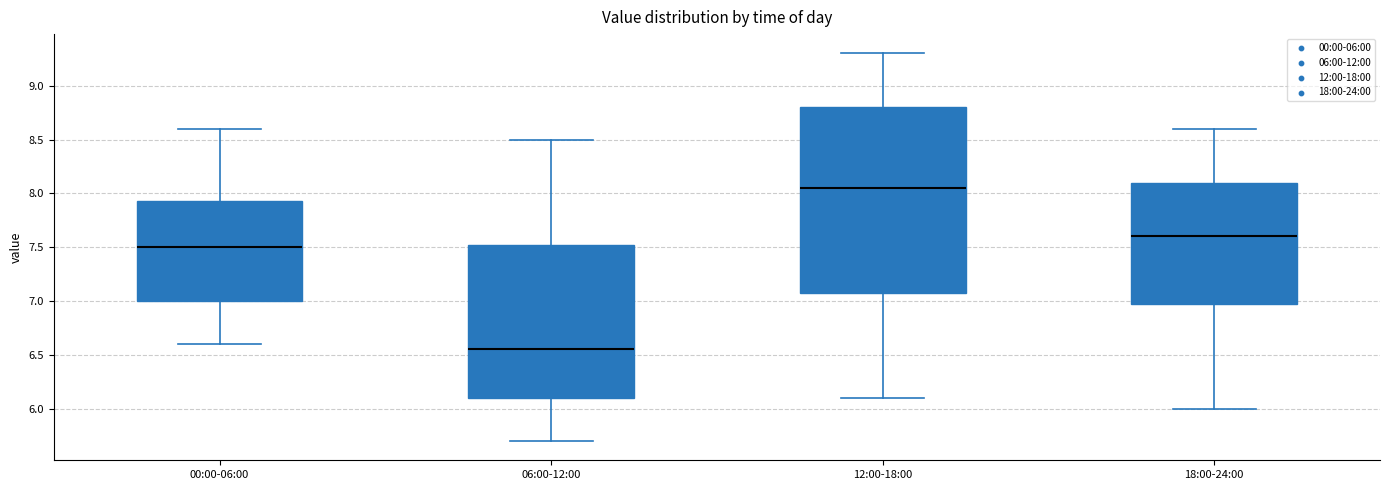

Which box has the highest median line?

12:00-18:00